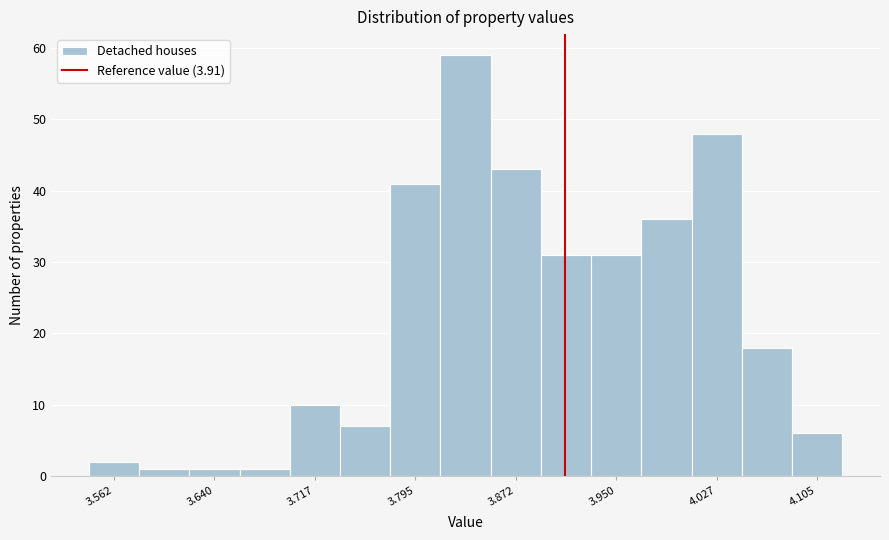

Around what value on the x-axis is the tallest bar? Give the approximate position of its centre, as read against the axis.

3.83